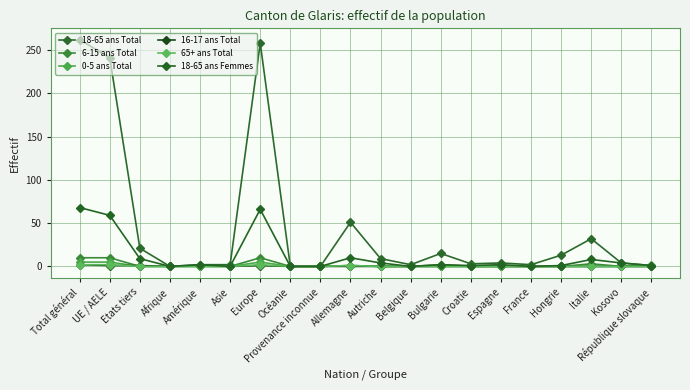

How many lines are shown in the chart?

6